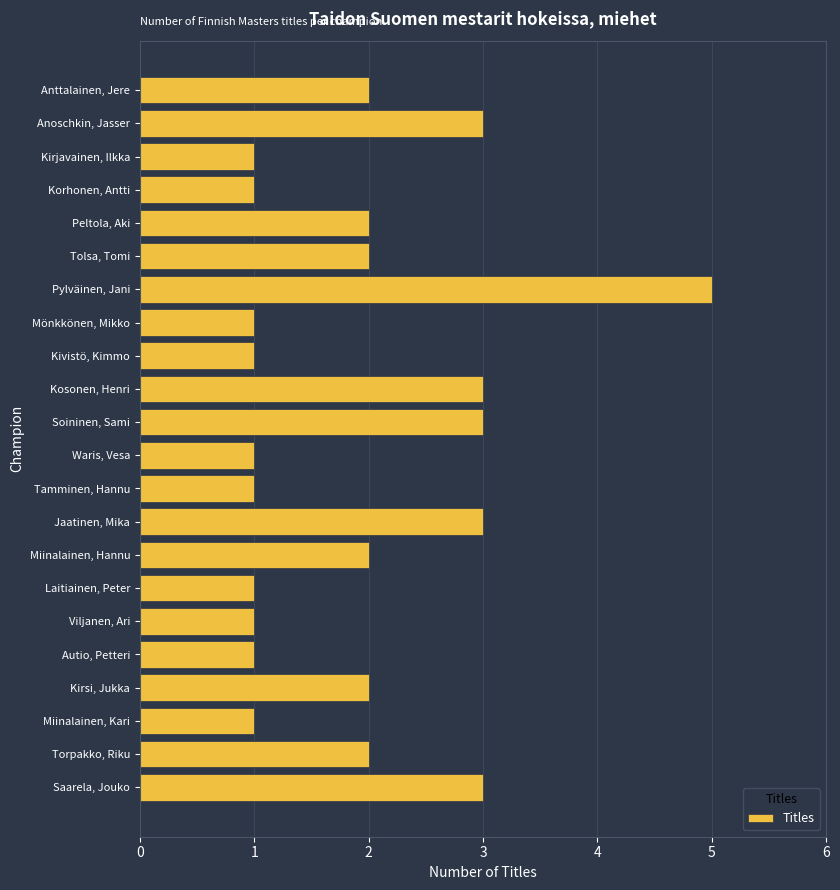

What is the smallest value displayed?

1